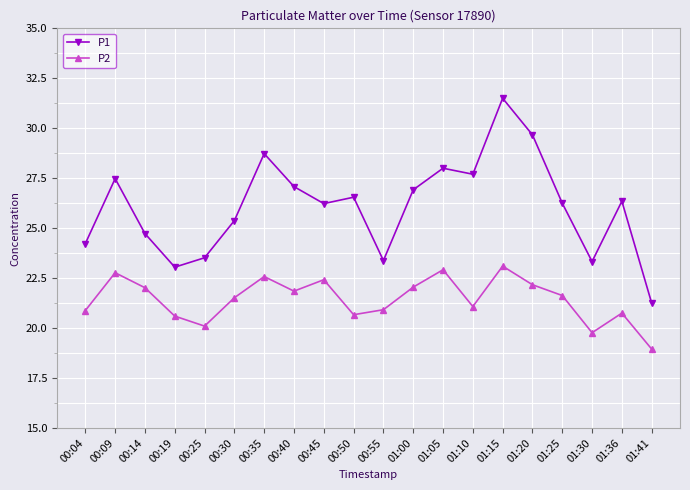

List the series in order of their peak value, lowest first.

P2, P1